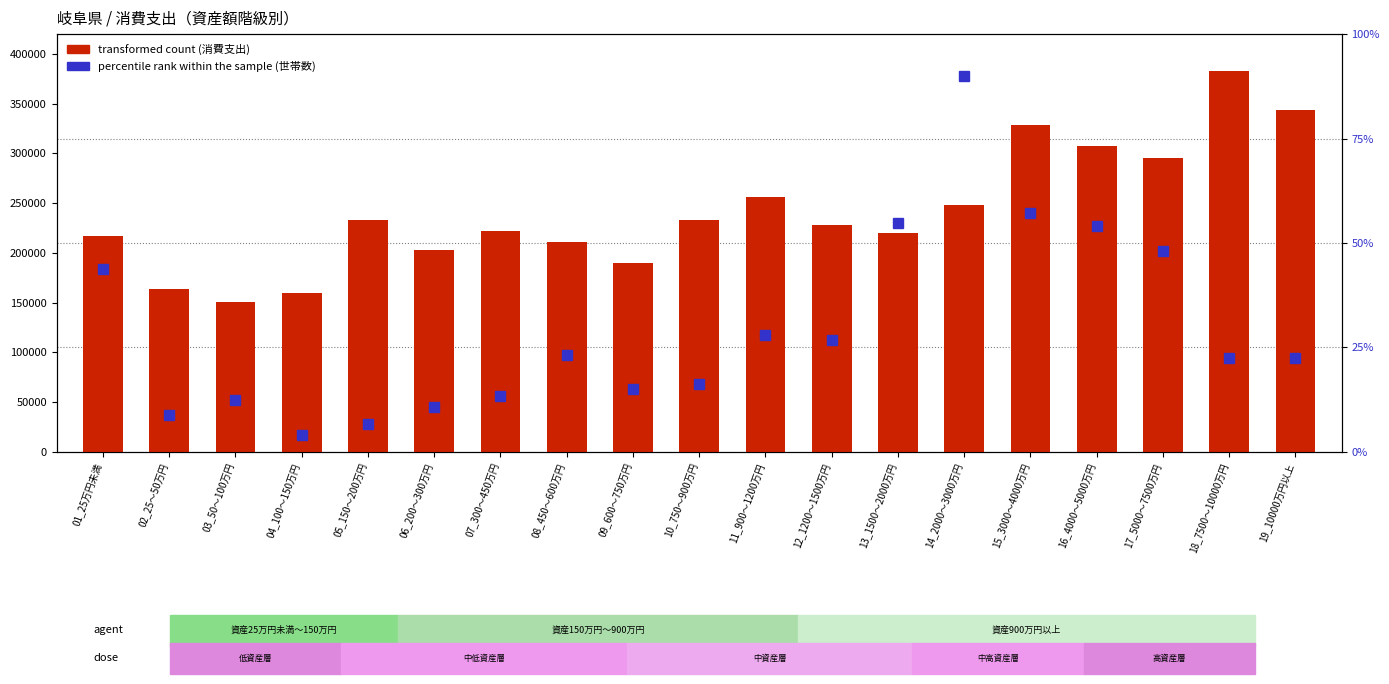

Which category has the lowest value across all series?

04_100～150万円